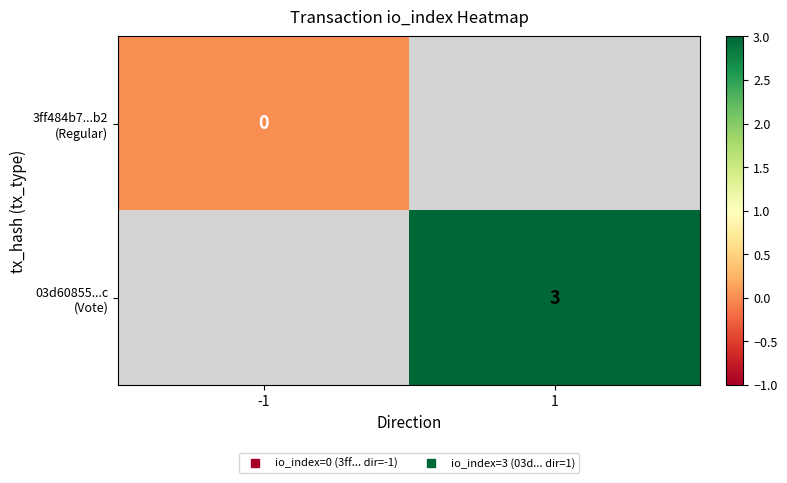

Count the number of categories in the chart.

2